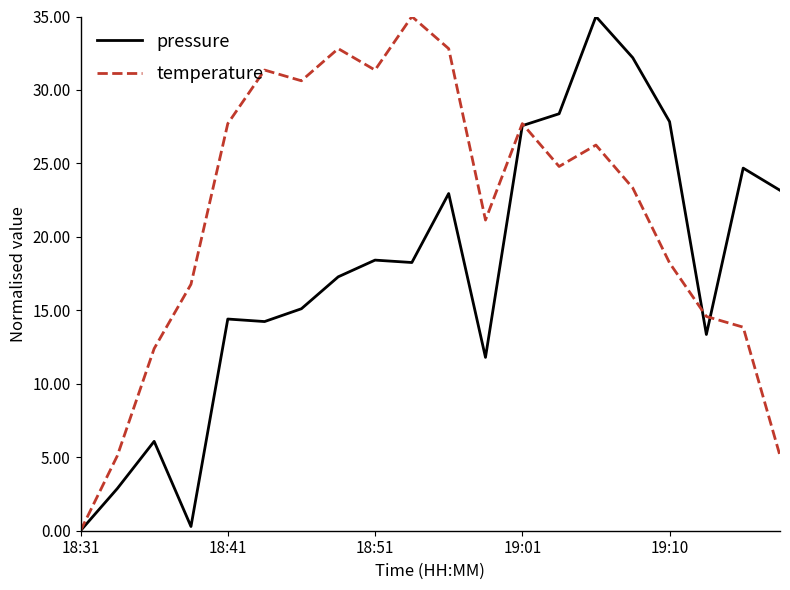

In pressure, how many points are lower than both neighbors (excluding endpoints)?

5